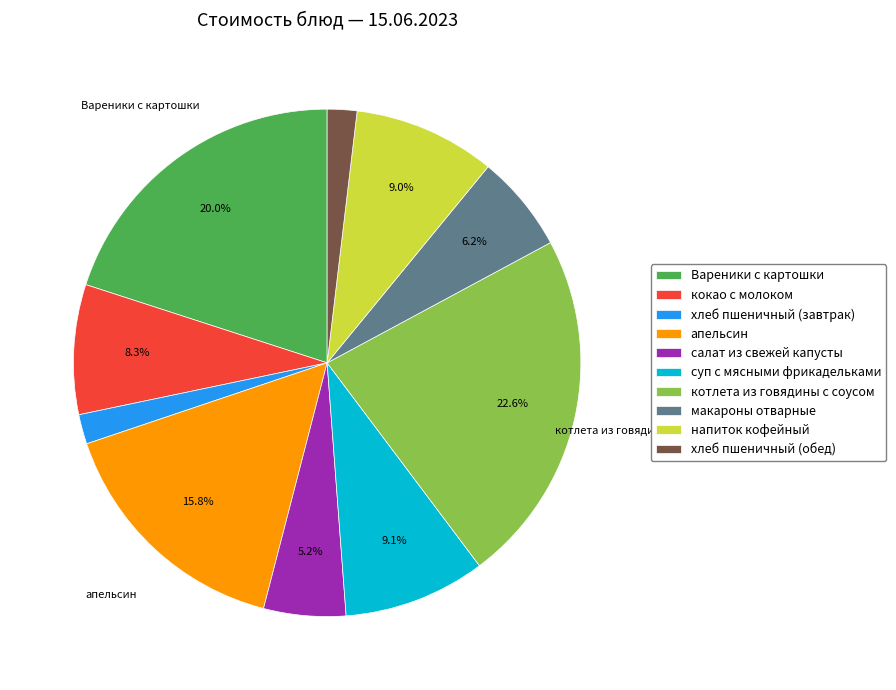

Is it true that суп с мясными фрикадельками is 9% of the pie?

True